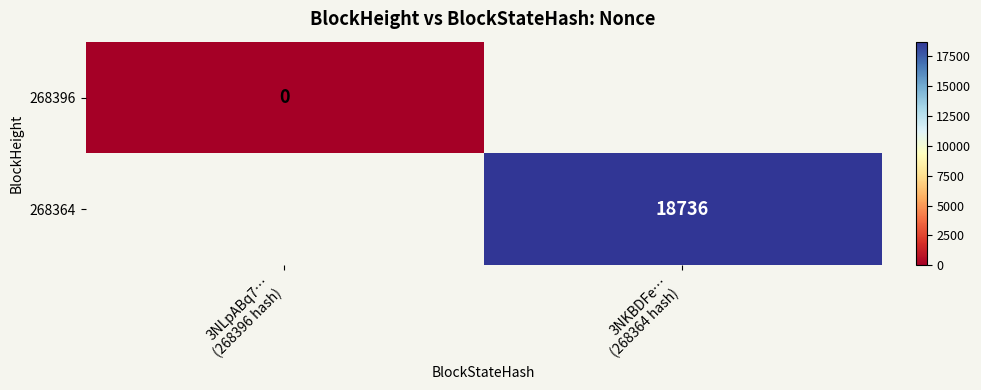

At how many categories does at least one series exceed 5833?

1